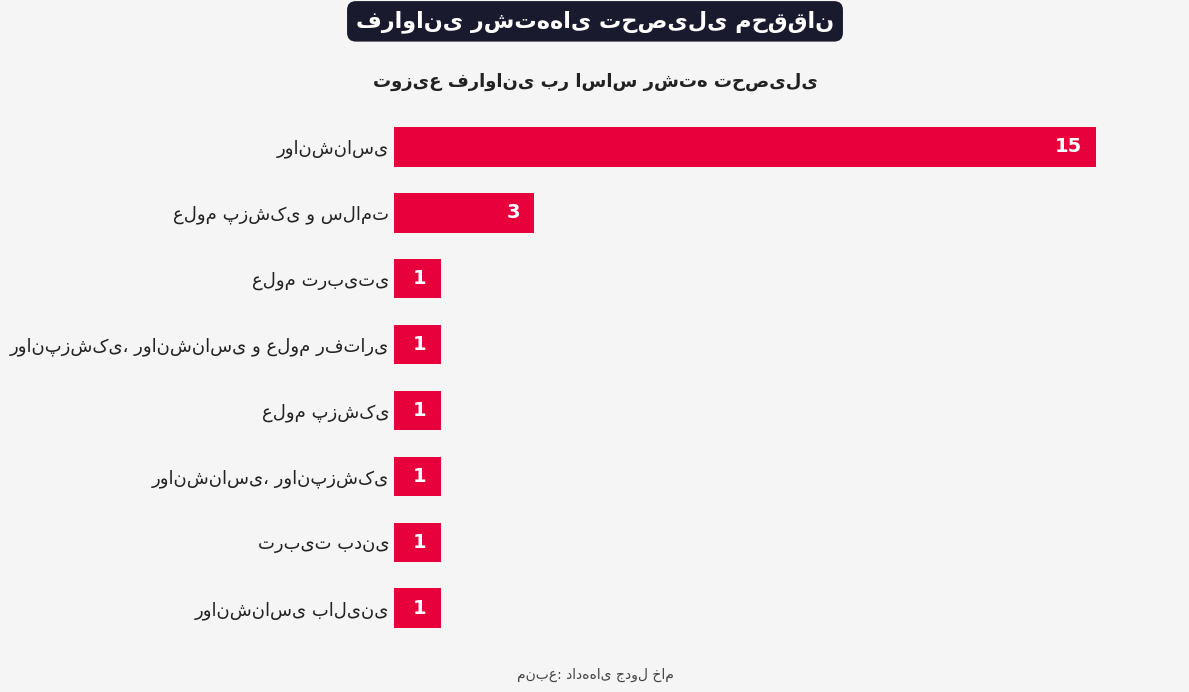

Reading top to bottom, transcribe all the data shown in this chart.

15	3	1	1	1	1	1	1